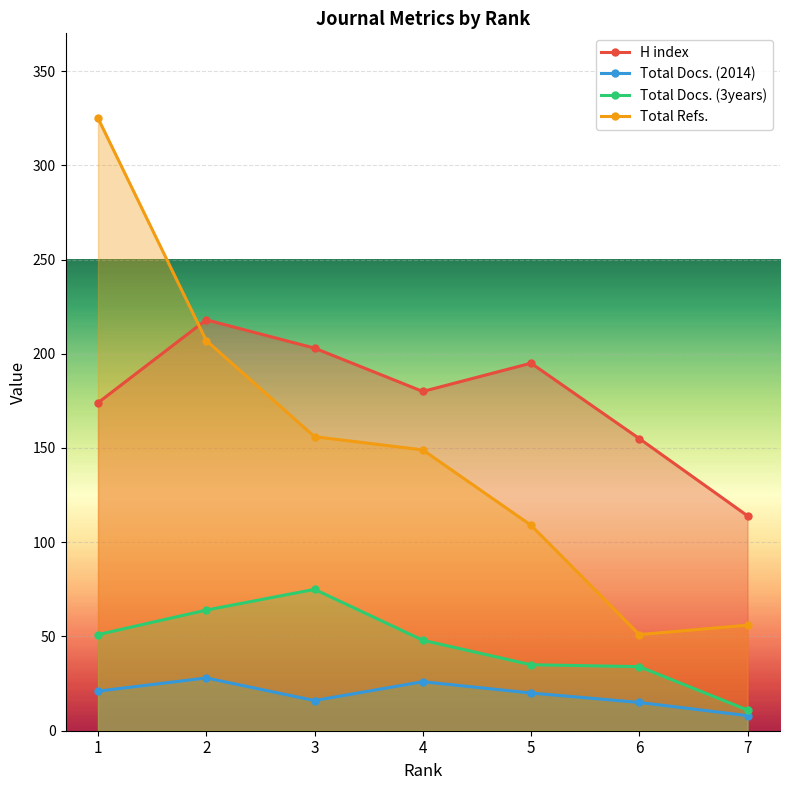

True or false: Total Docs. (2014) and H index intersect in this chart.

False